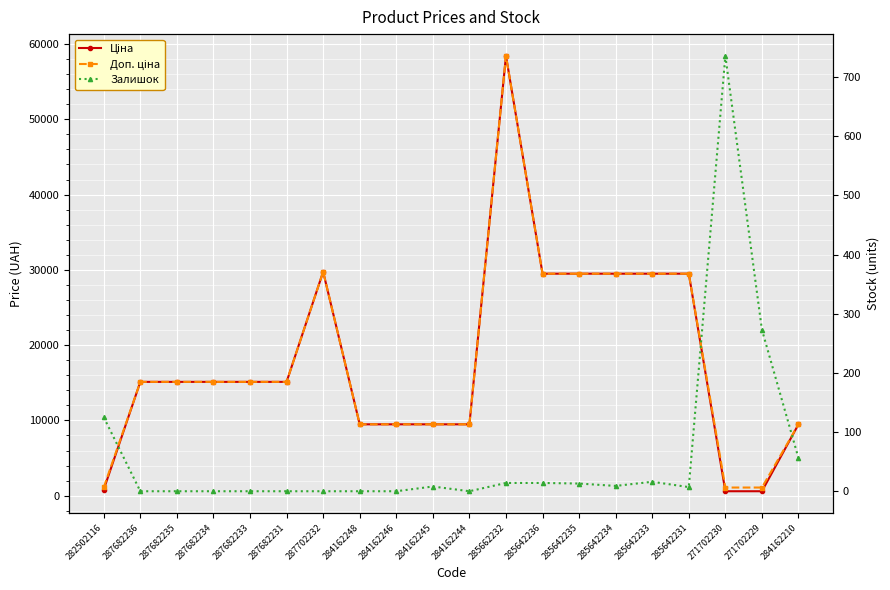

True or false: Залишок has a value of 378.7 at 287702232.

False